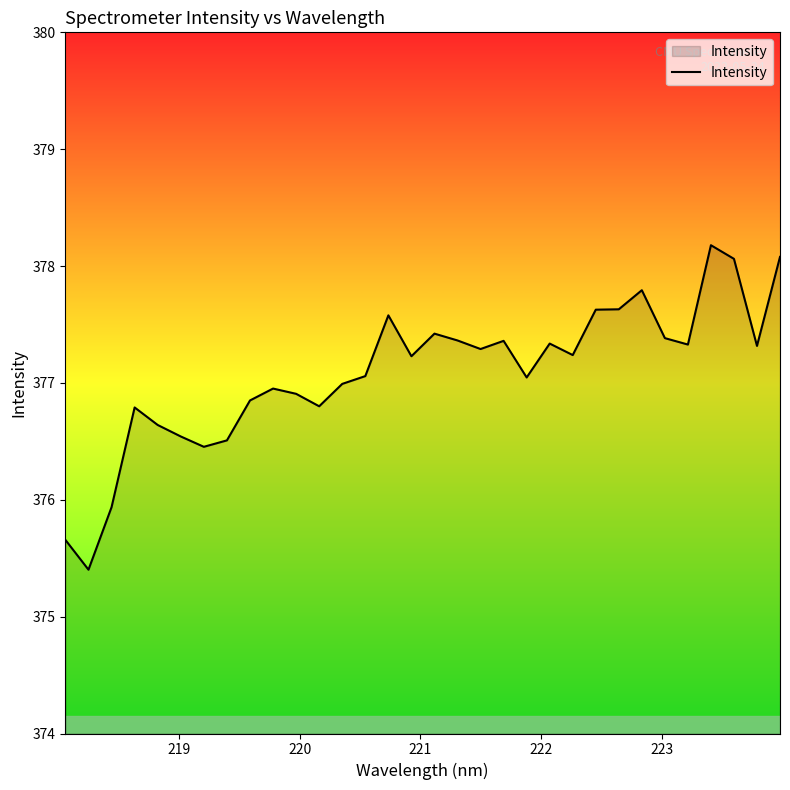

What is the difference between the maximum and minimum values?

2.8